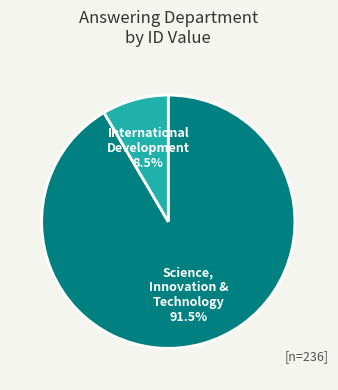

Do Science, Innovation & Technology and International Development together represent more than half of the pie?

Yes